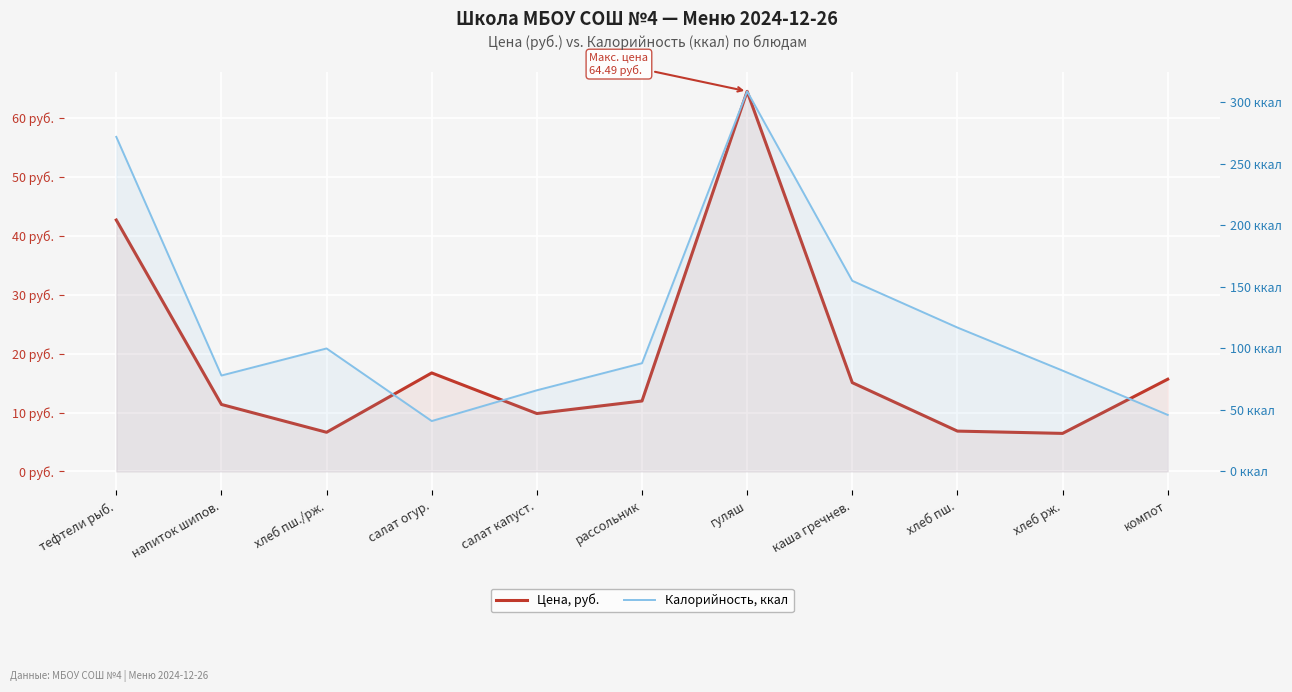

At how many categories does at least one series exceed 75?

8